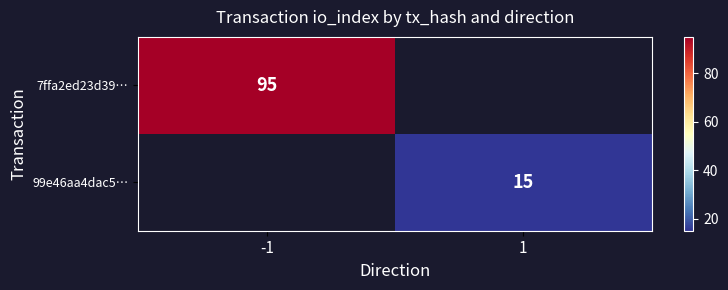

How many series are shown in this chart?

2